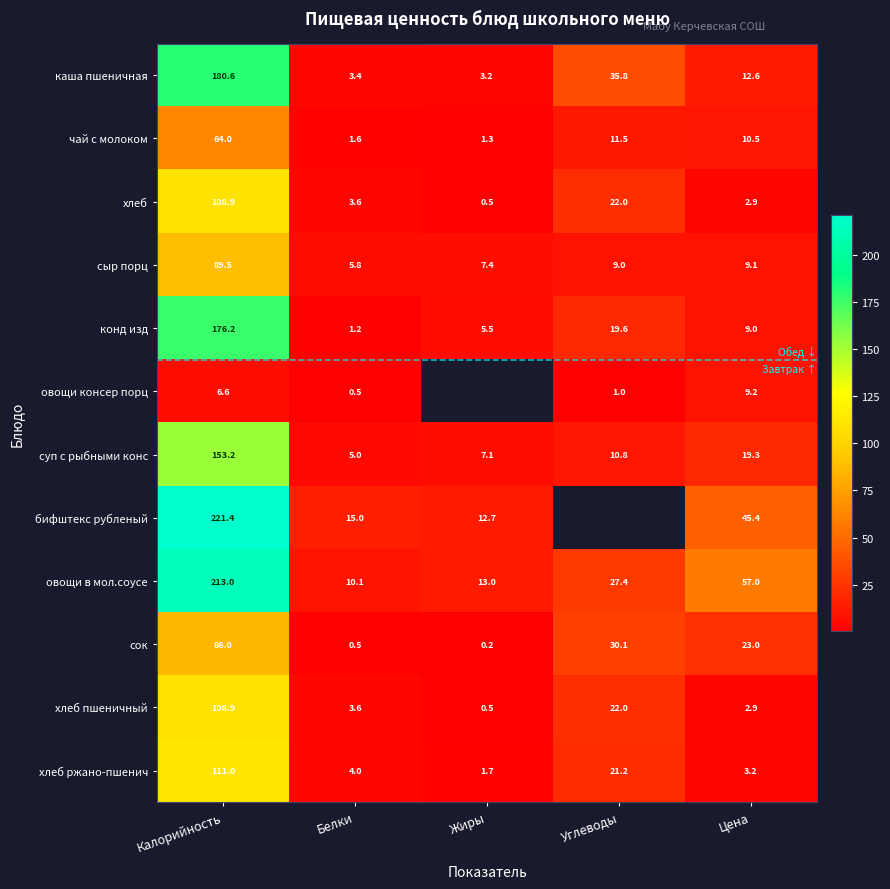

How many data points in хлеб пшеничный are above 3?

3